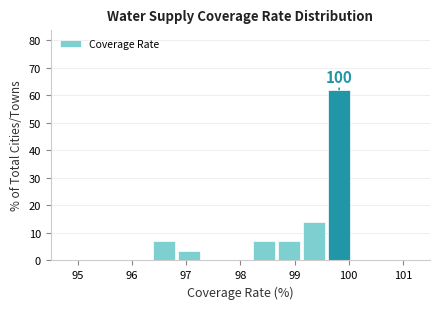

Which range on the x-axis has the tallest bar?

99.6 to 100.1